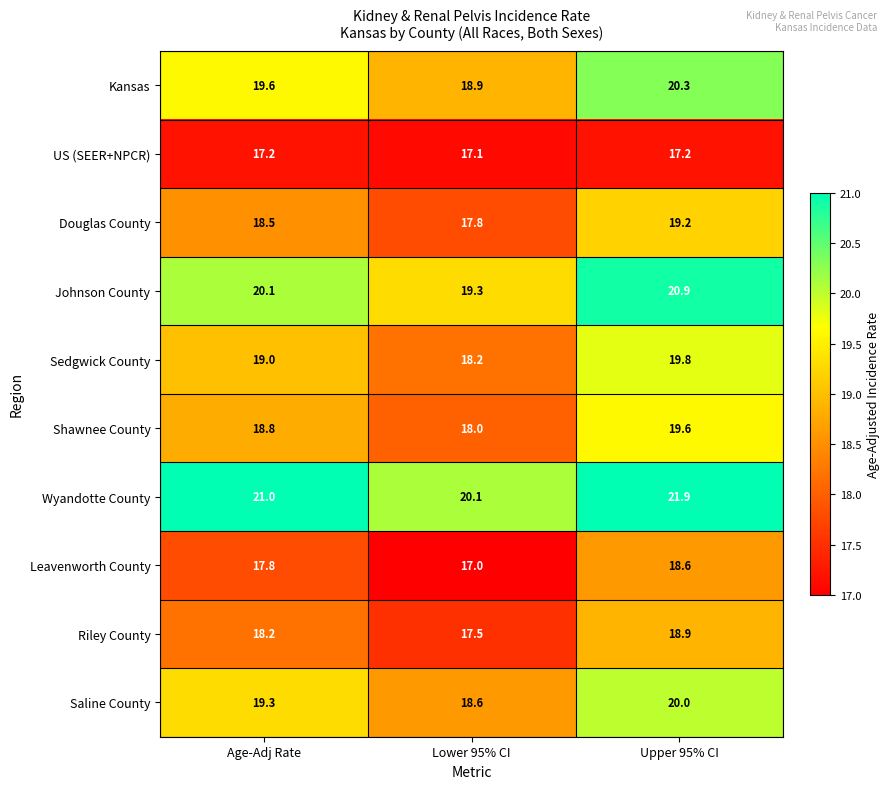

Reading left to right, what are all the values shown in this chart?

Kansas: Age-Adj Rate=19.6	Lower 95% CI=18.9	Upper 95% CI=20.3
US (SEER+NPCR): Age-Adj Rate=17.2	Lower 95% CI=17.1	Upper 95% CI=17.2
Douglas County: Age-Adj Rate=18.5	Lower 95% CI=17.8	Upper 95% CI=19.2
Johnson County: Age-Adj Rate=20.1	Lower 95% CI=19.3	Upper 95% CI=20.9
Sedgwick County: Age-Adj Rate=19.0	Lower 95% CI=18.2	Upper 95% CI=19.8
Shawnee County: Age-Adj Rate=18.8	Lower 95% CI=18.0	Upper 95% CI=19.6
Wyandotte County: Age-Adj Rate=21.0	Lower 95% CI=20.1	Upper 95% CI=21.9
Leavenworth County: Age-Adj Rate=17.8	Lower 95% CI=17.0	Upper 95% CI=18.6
Riley County: Age-Adj Rate=18.2	Lower 95% CI=17.5	Upper 95% CI=18.9
Saline County: Age-Adj Rate=19.3	Lower 95% CI=18.6	Upper 95% CI=20.0